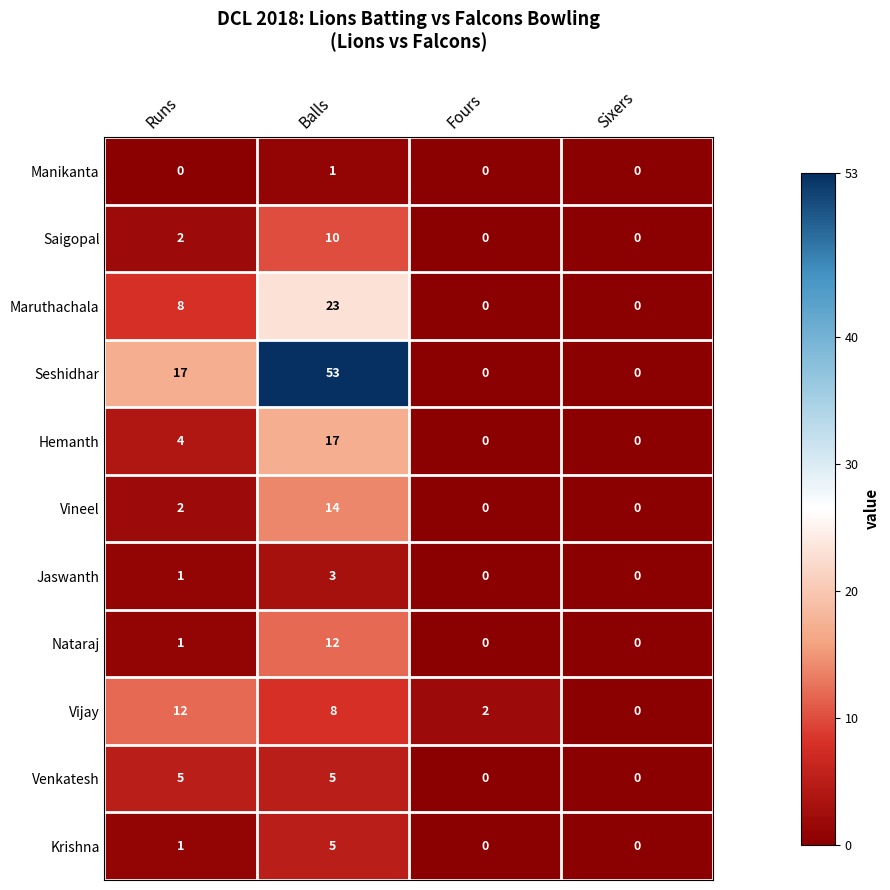

Count the Jaswanth values in the range 0 to 3.

4